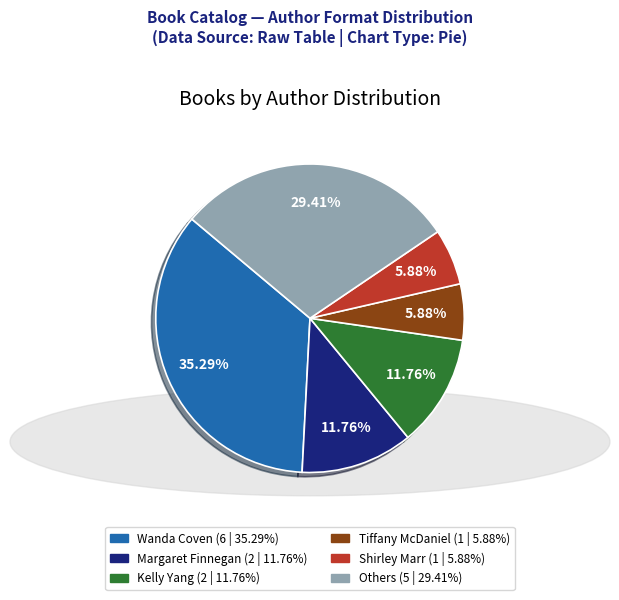

Is there any slice that represents more than half of the pie?

No